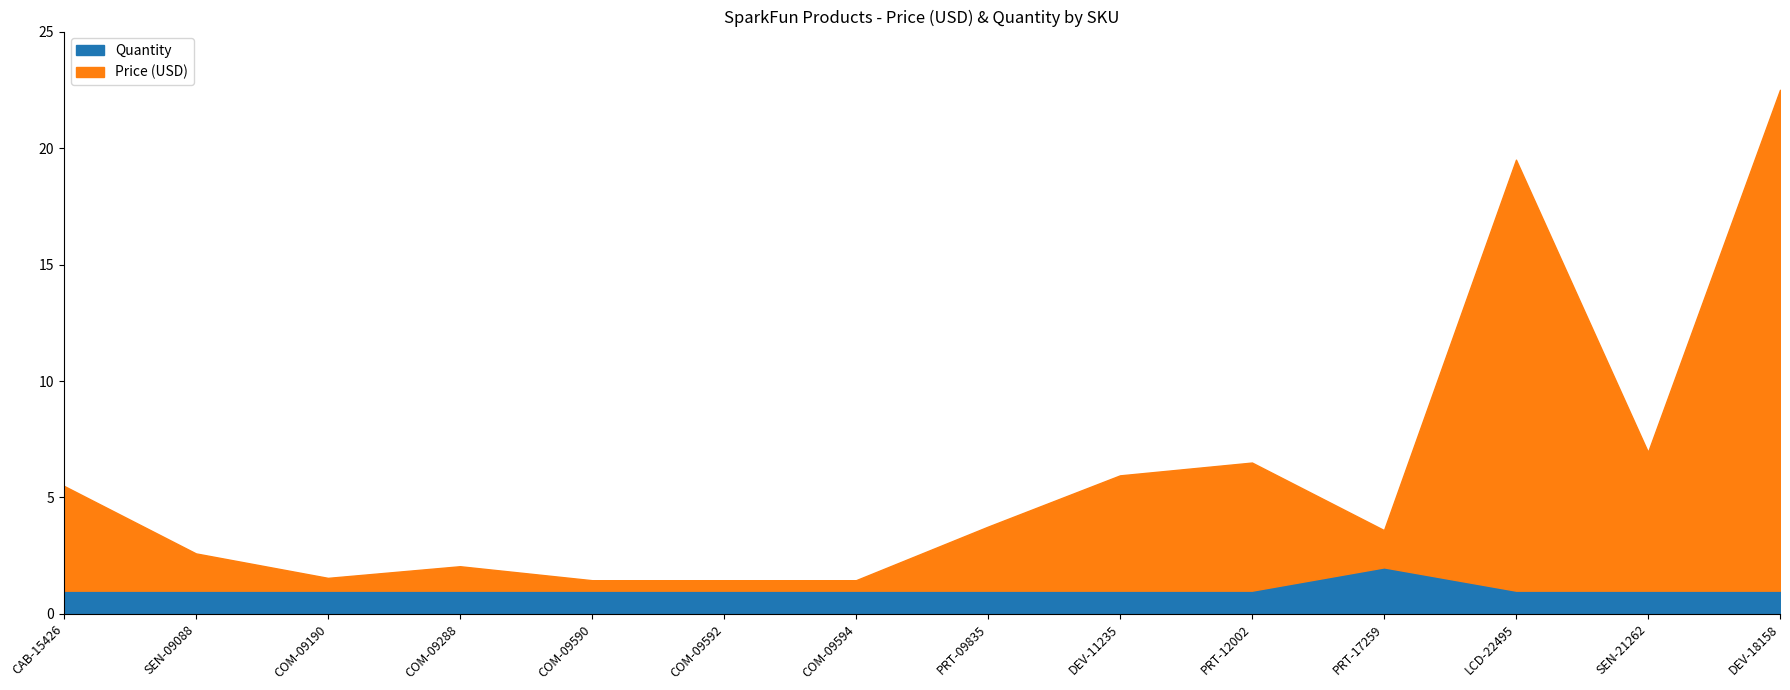

Which series has the largest total across all categories?

Price (USD)